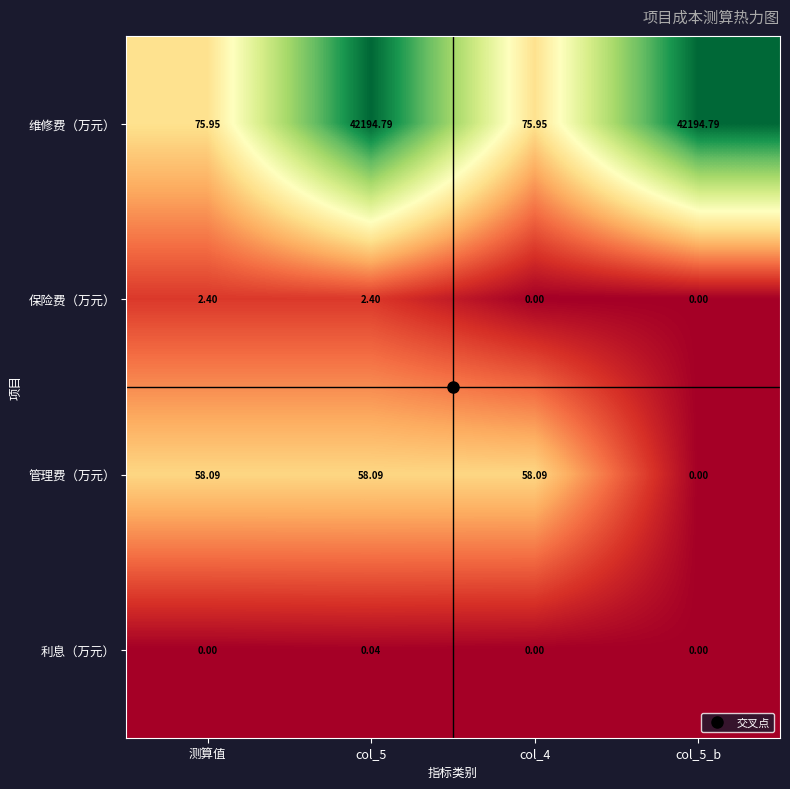

Which series changed the most between 测算值 and col_5_b?

维修费（万元）